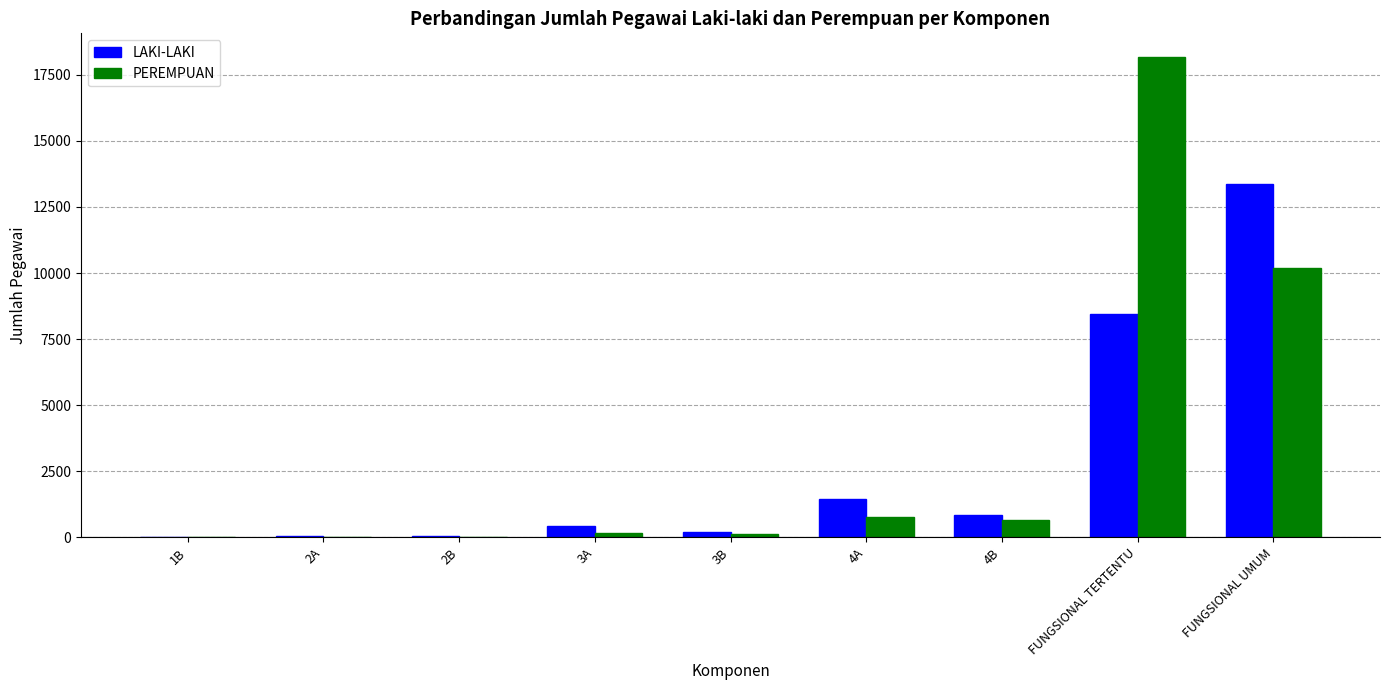

What is the maximum value for PEREMPUAN?

18165